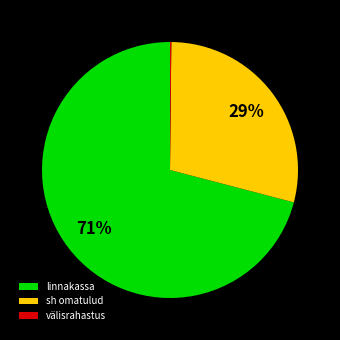

Does linnakassa account for over 50% of the chart?

Yes